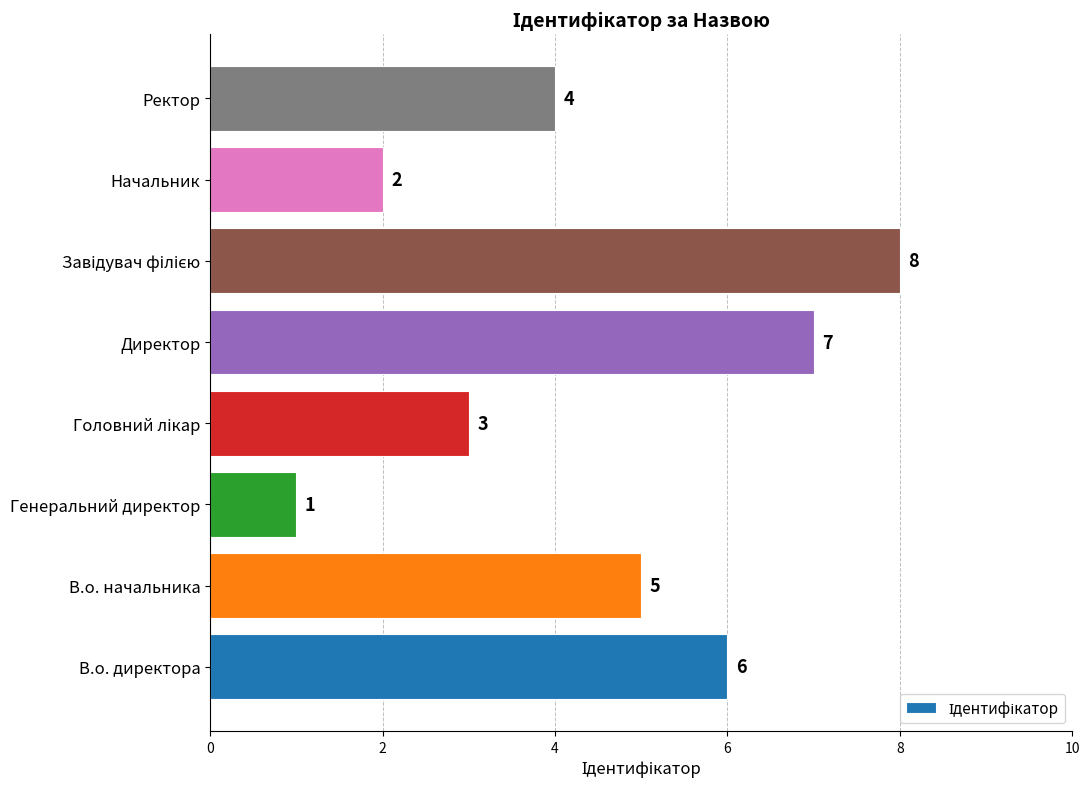

What is the sum of all values?

36